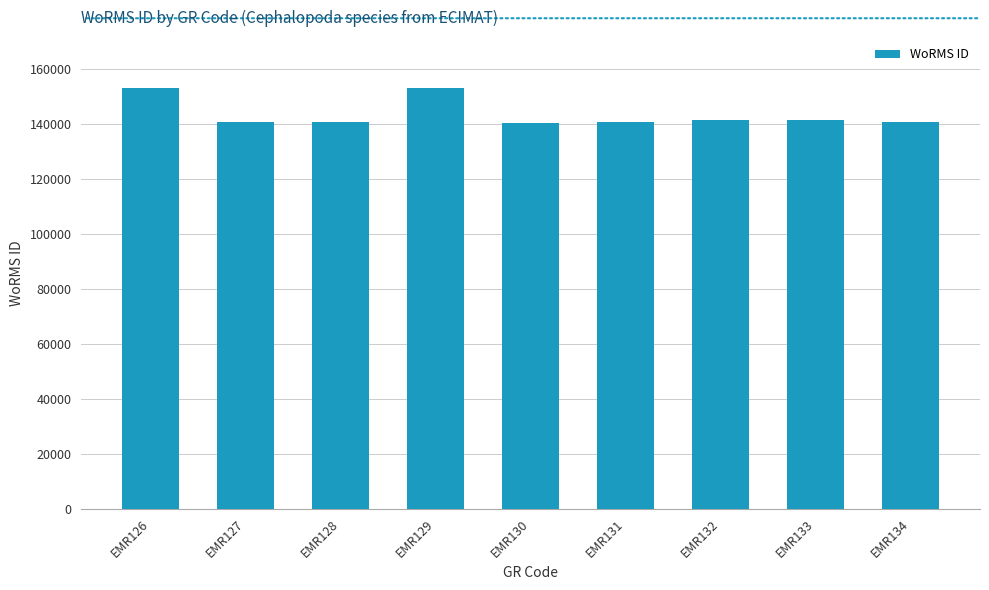

How many distinct data groups are displayed?

1